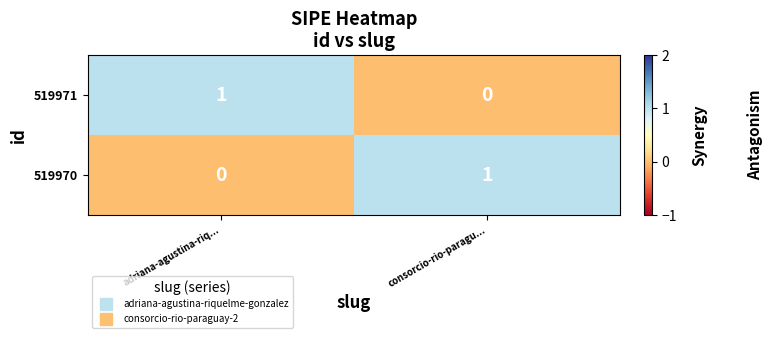

At how many categories does at least one series exceed 0?

2